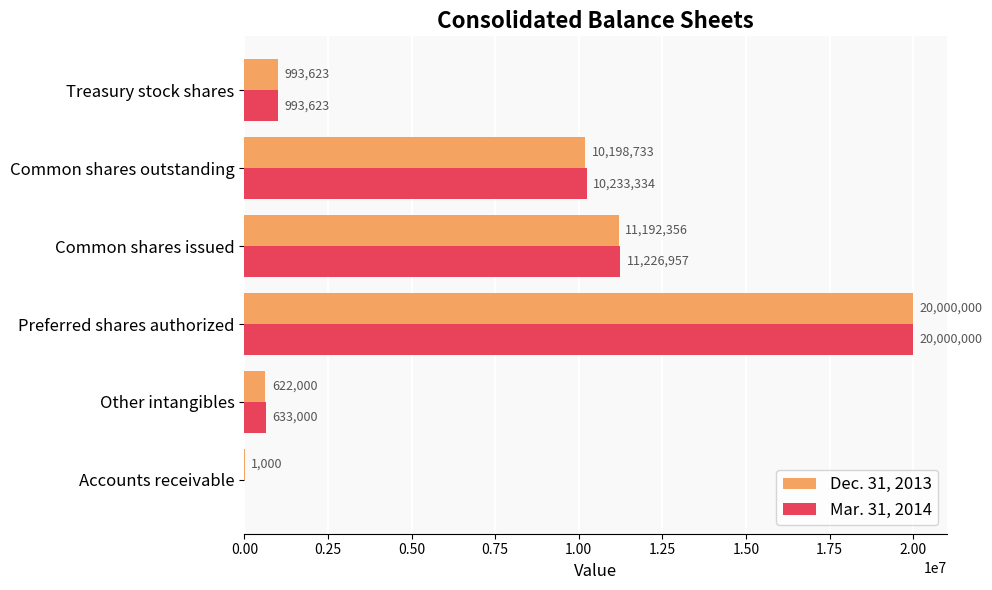

What is the sum of all Dec. 31, 2013 values?

43007712